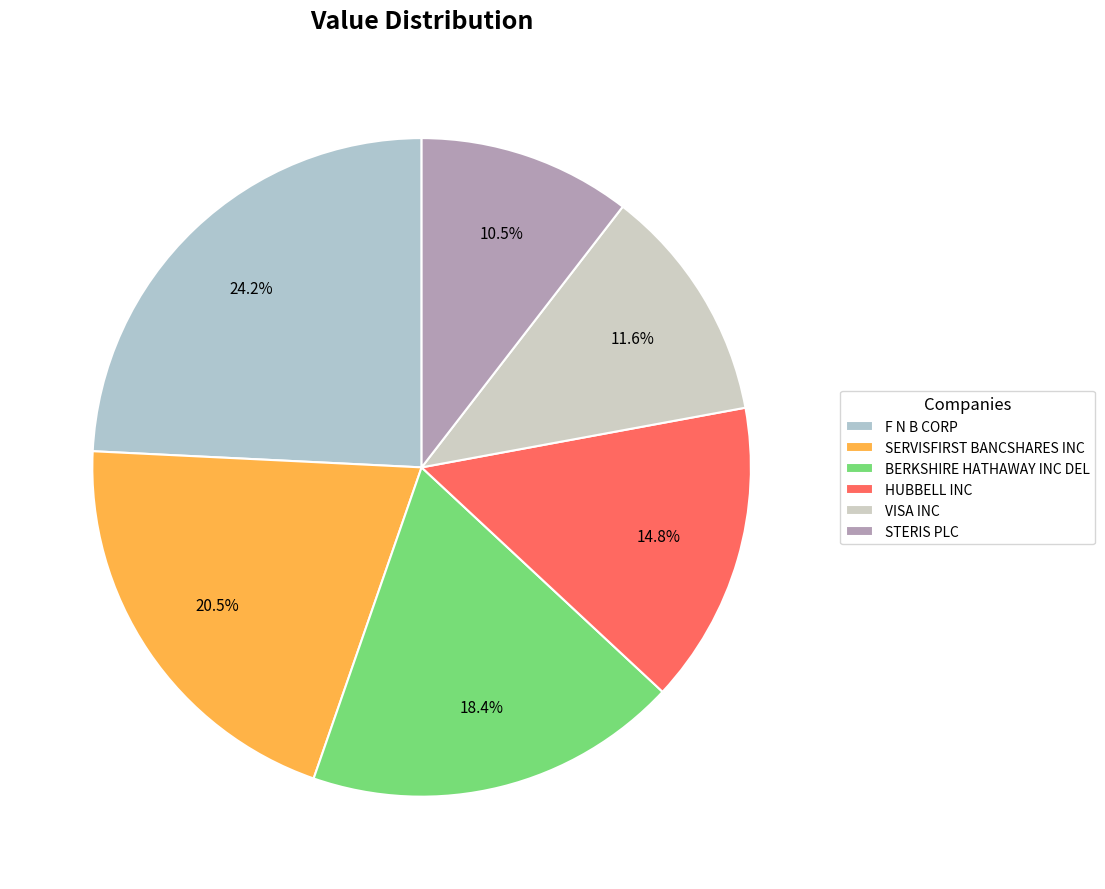

Between STERIS PLC and F N B CORP, which is larger?

F N B CORP